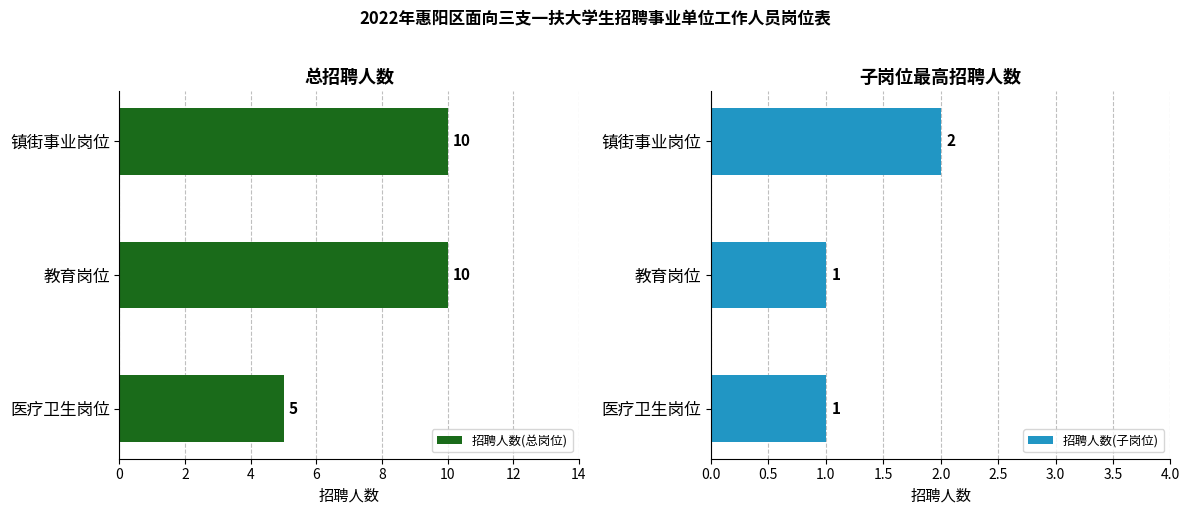

What is the minimum value for 招聘人数(总岗位)?

5